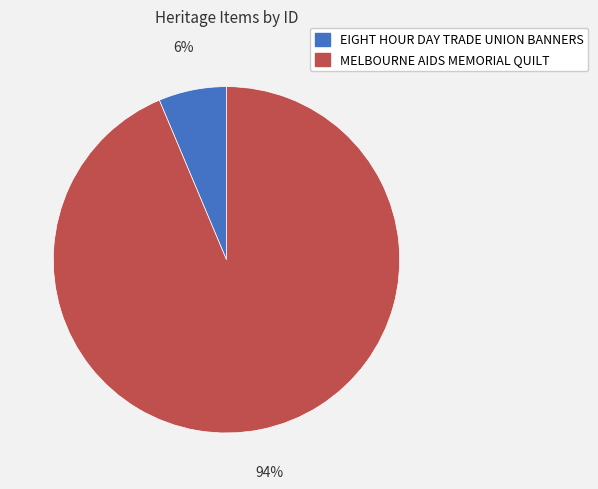

To the nearest percent, what is the average slice percentage?

50%